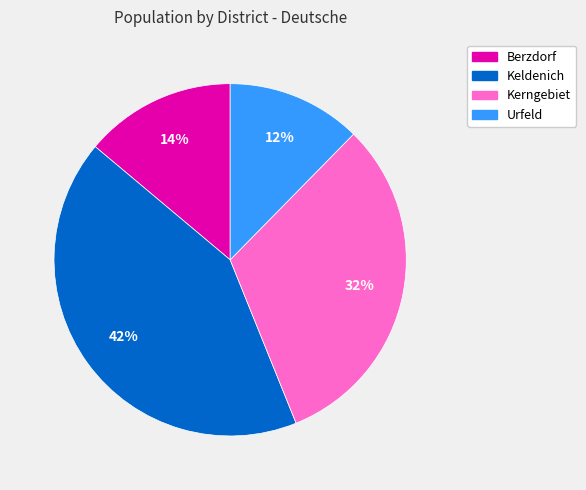

Which slice is the largest?

Keldenich